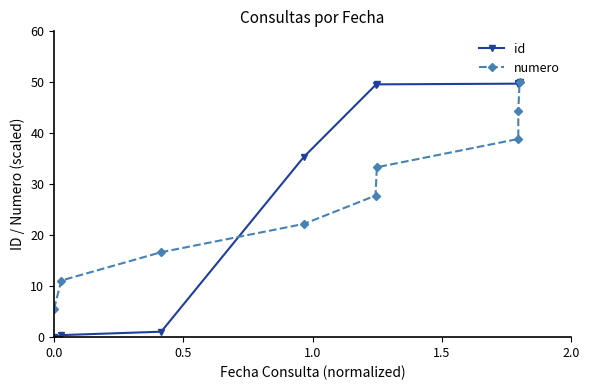

True or false: id and numero cross at least once.

True